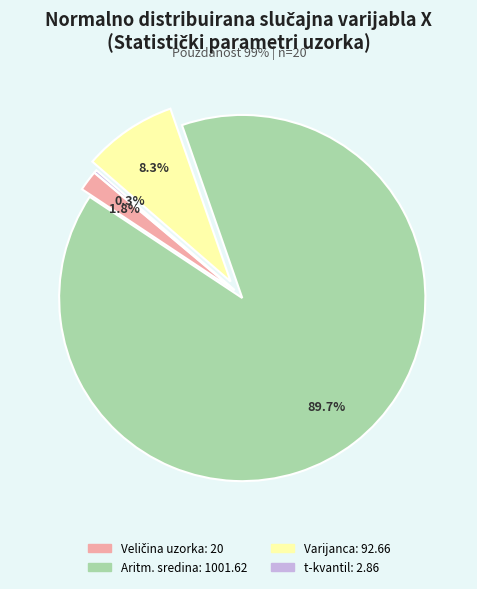

Is there any slice that represents more than half of the pie?

Yes